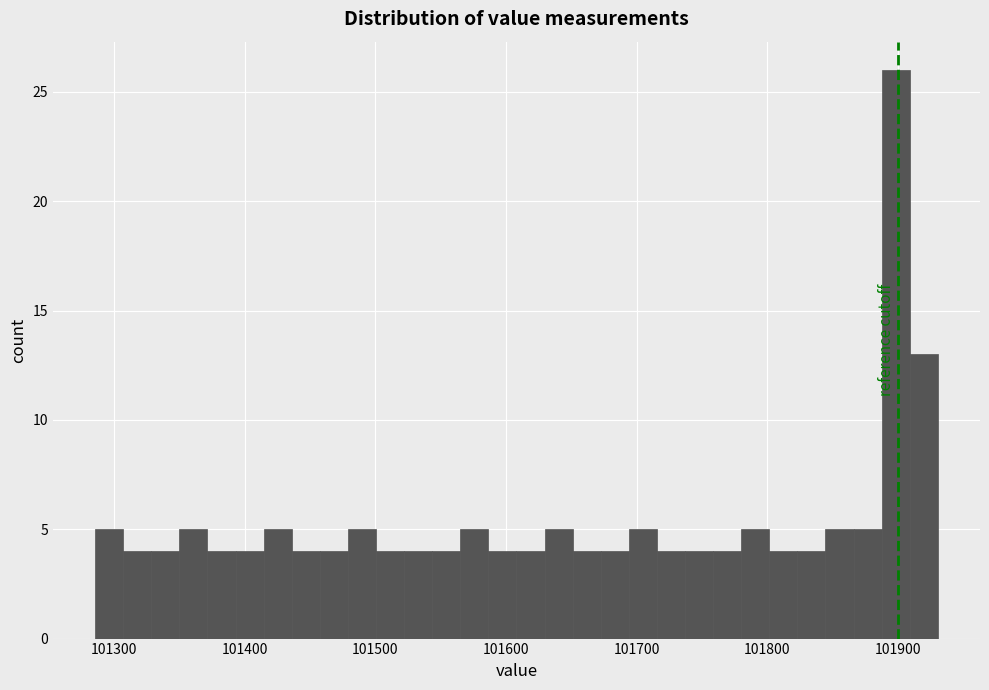

Around what value on the x-axis is the tallest bar? Give the approximate position of its centre, as read against the axis.

101900